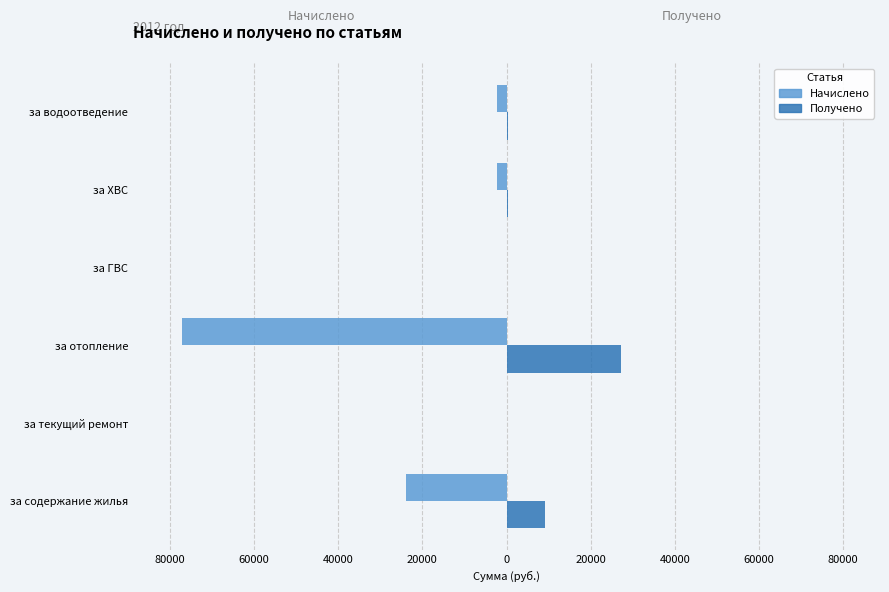

What is the maximum value shown in the chart?

27238.1